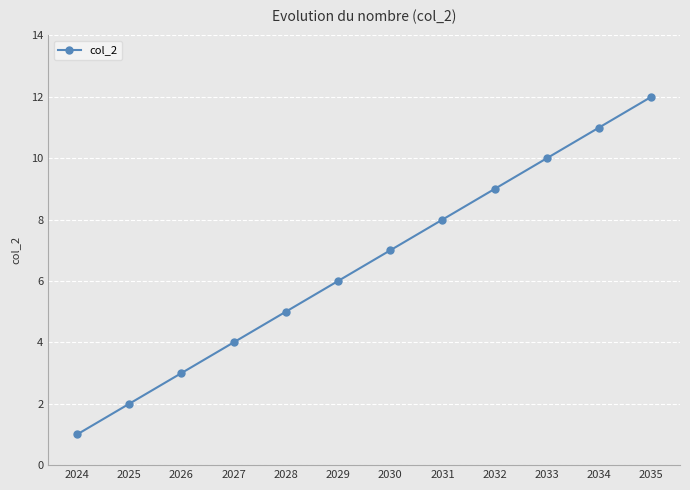

Which has a higher value, 2033 or 2032?

2033